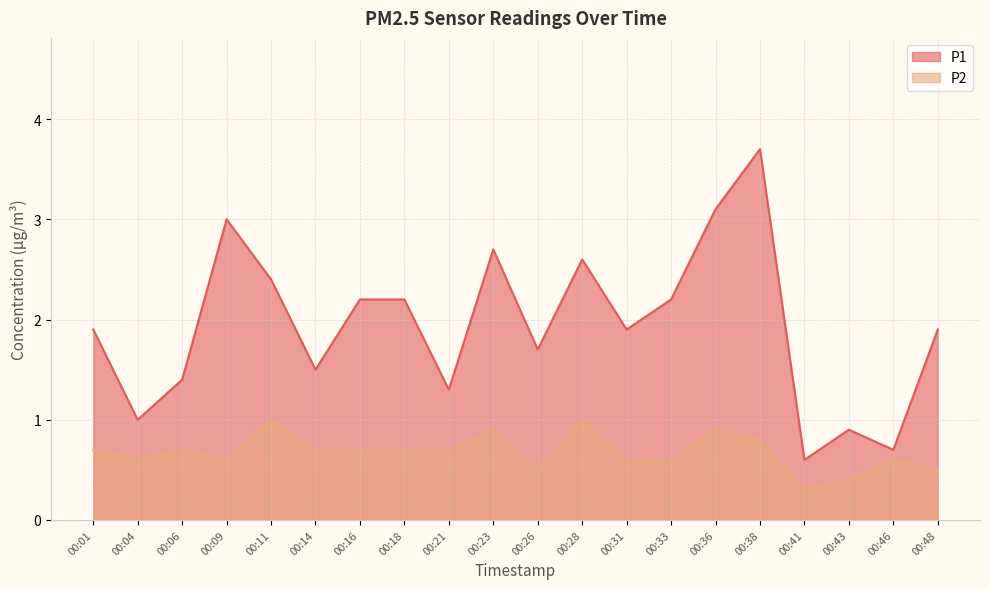

Does the chart display data point markers on the line(s)?

No